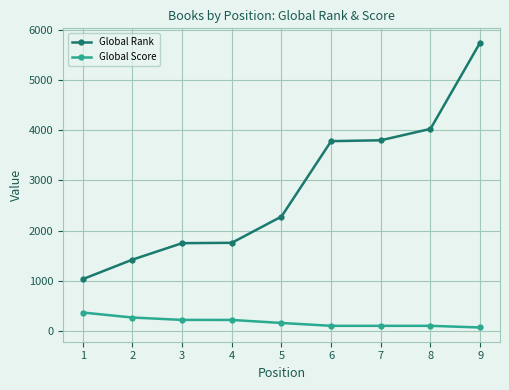

Is the value of Global Score at 6 greater than the value of Global Rank at 3?

No